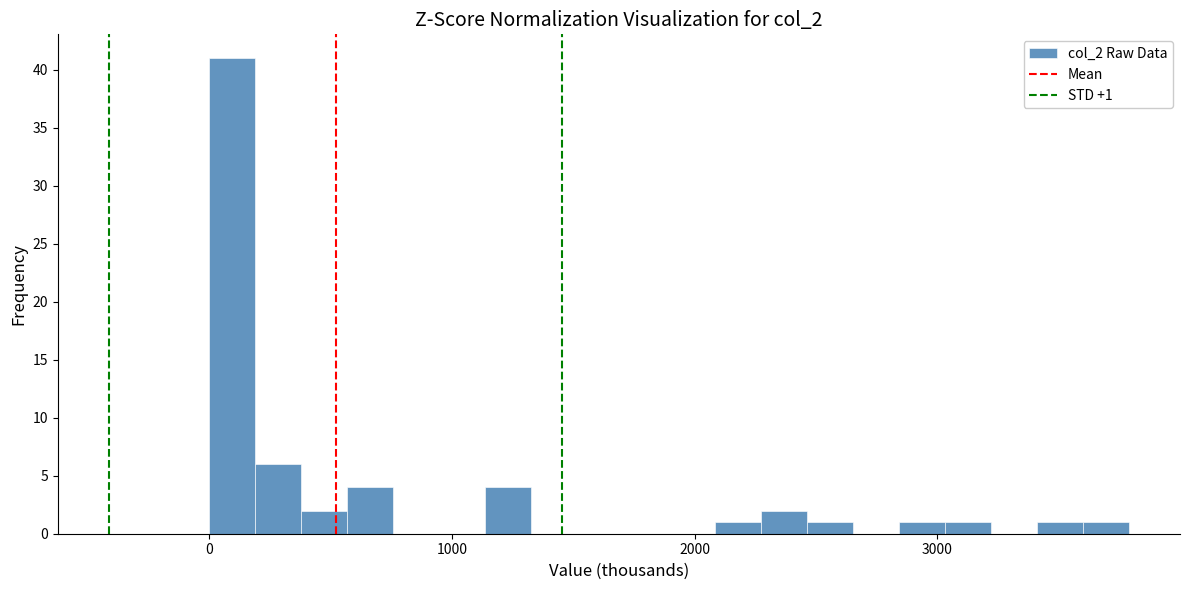

Around what value on the x-axis is the tallest bar? Give the approximate position of its centre, as read against the axis.

100